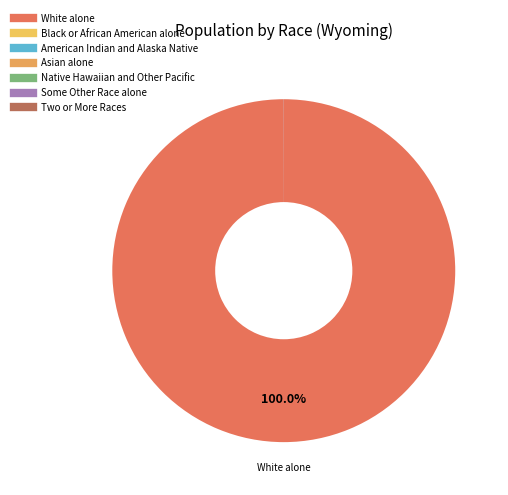

Between Two or More Races and White alone, which is larger?

White alone